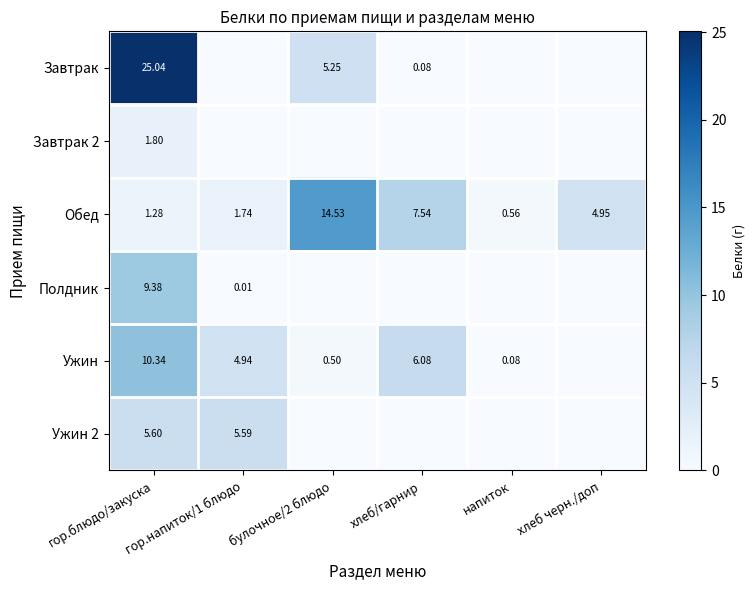

Count the number of categories in the chart.

6